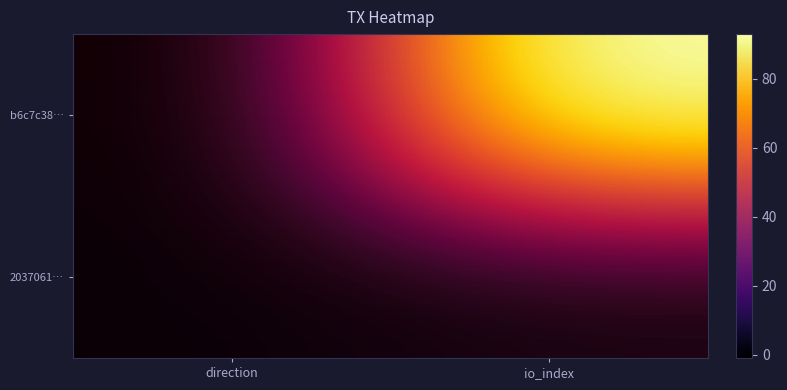

Between direction and io_index, which is larger?

io_index